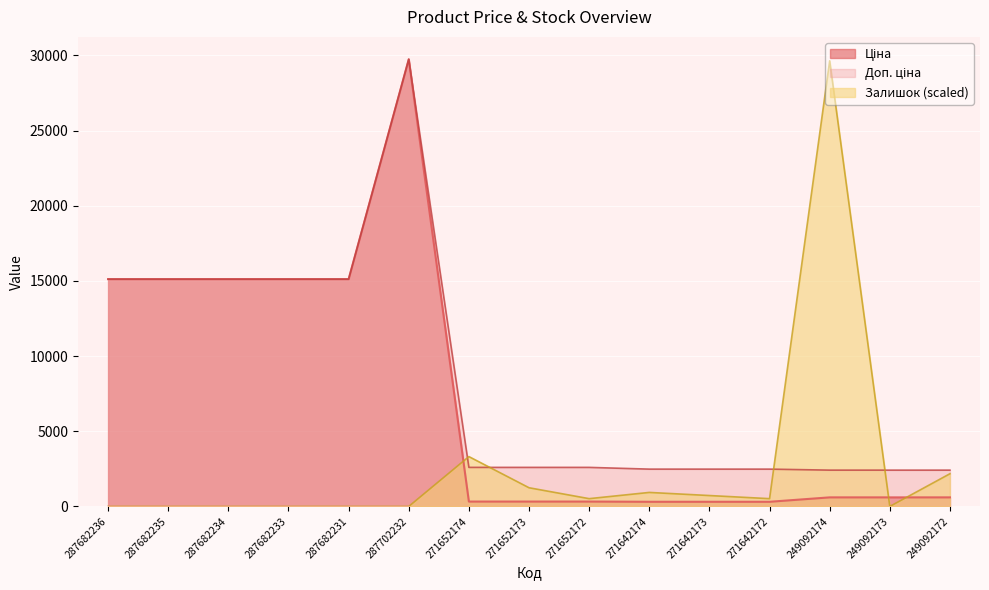

Reading left to right, list all the values displayed in this chart.

Ціна: 15120.0	15120.0	15120.0	15120.0	15120.0	29747.2	324.8	324.8	324.8	310.3	310.3	310.3	603.7	603.7	603.7
Доп. ціна: 15120.0	15120.0	15120.0	15120.0	15120.0	29747.2	2598.3	2598.3	2598.3	2482.4	2482.4	2482.4	2414.8	2414.8	2414.8
Залишок: 0.0	0.0	0.0	0.0	0.0	0.0	3316.8	1243.8	518.2	932.8	725.5	518.2	29643.6	0.0	2176.6